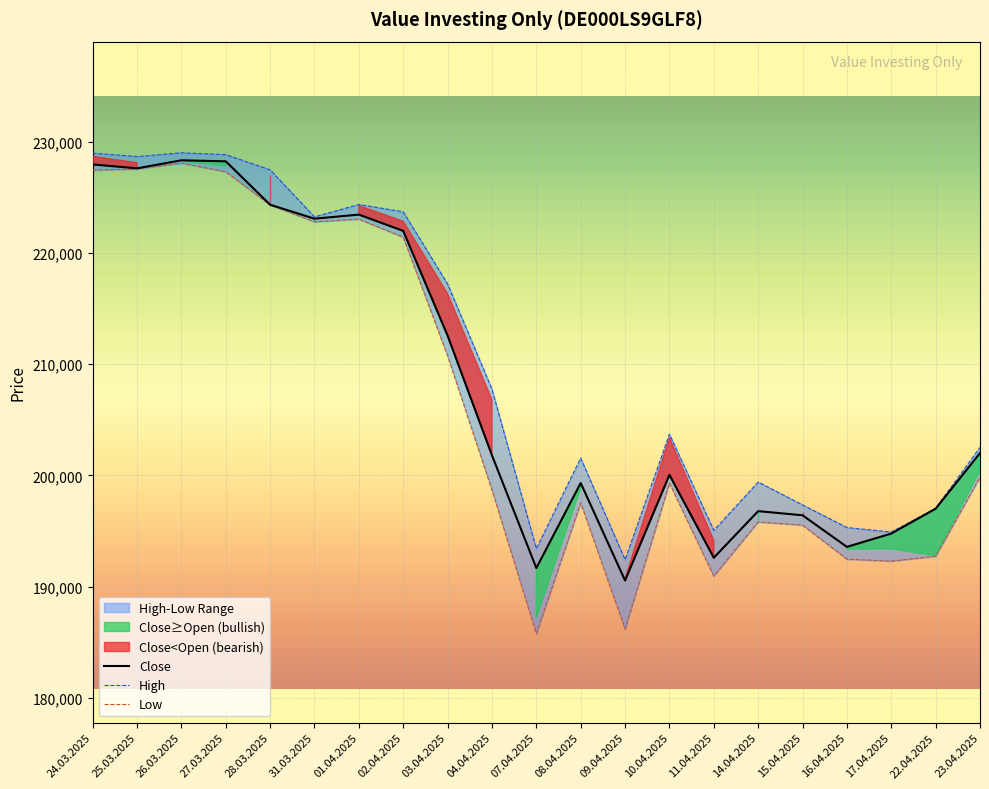

Read the Low value at 16.04.2025, to the nearest 50.

192450